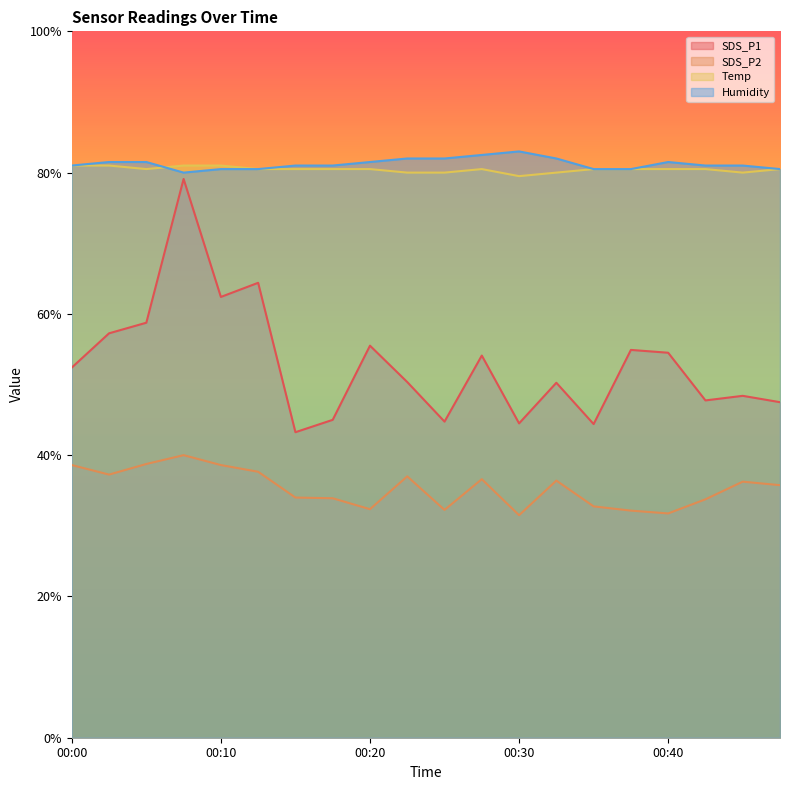

Which series changed the most between 00:10 and 00:20?

SDS_P1